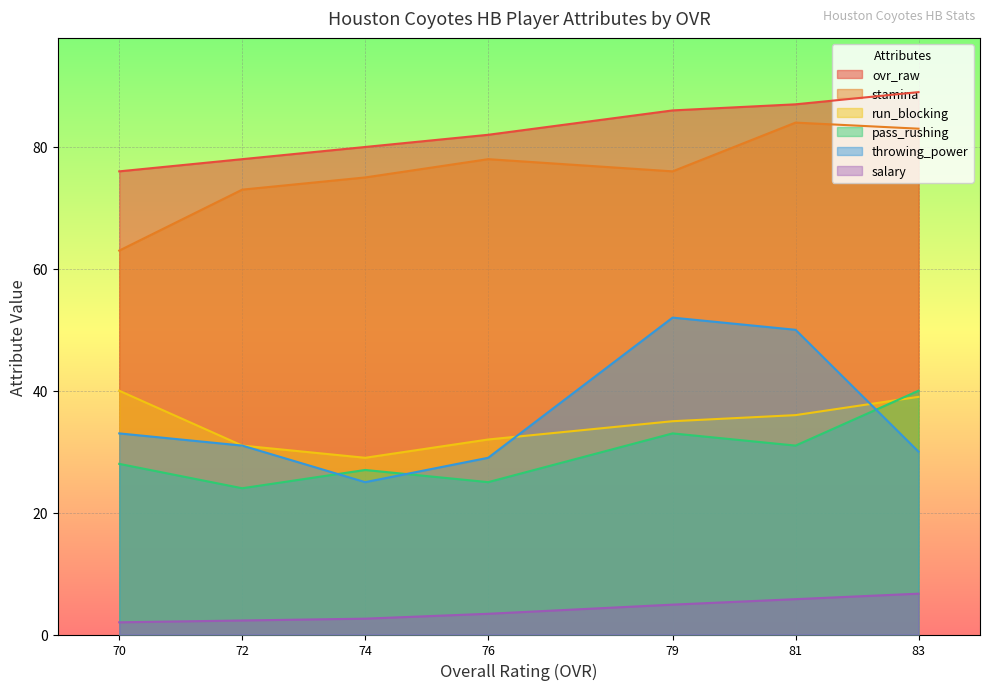

True or false: stamina and salary cross at least once.

False